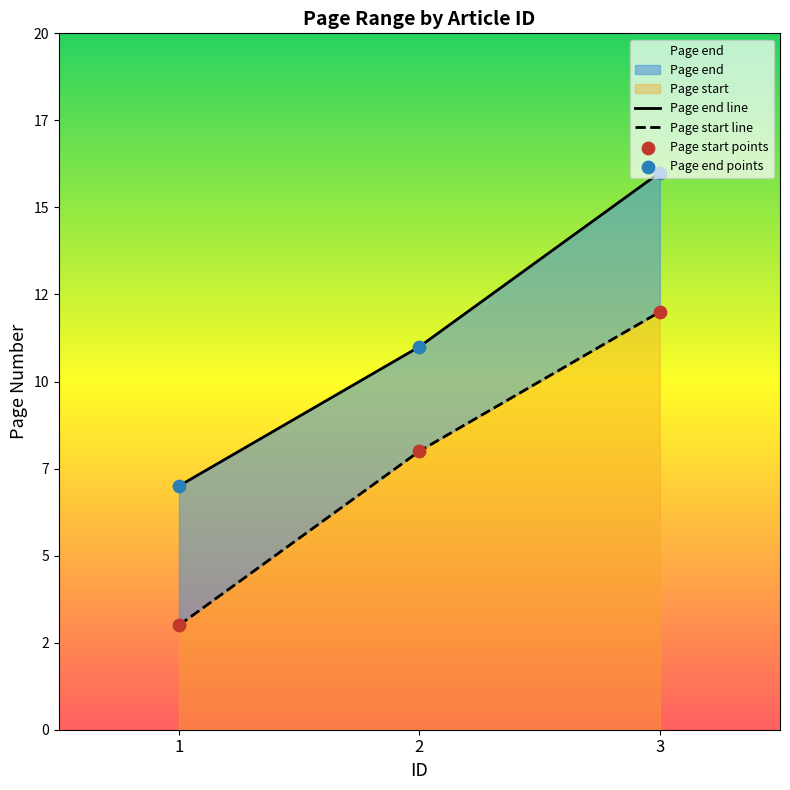

Which series has the largest Y range (max minus min)?

Page start